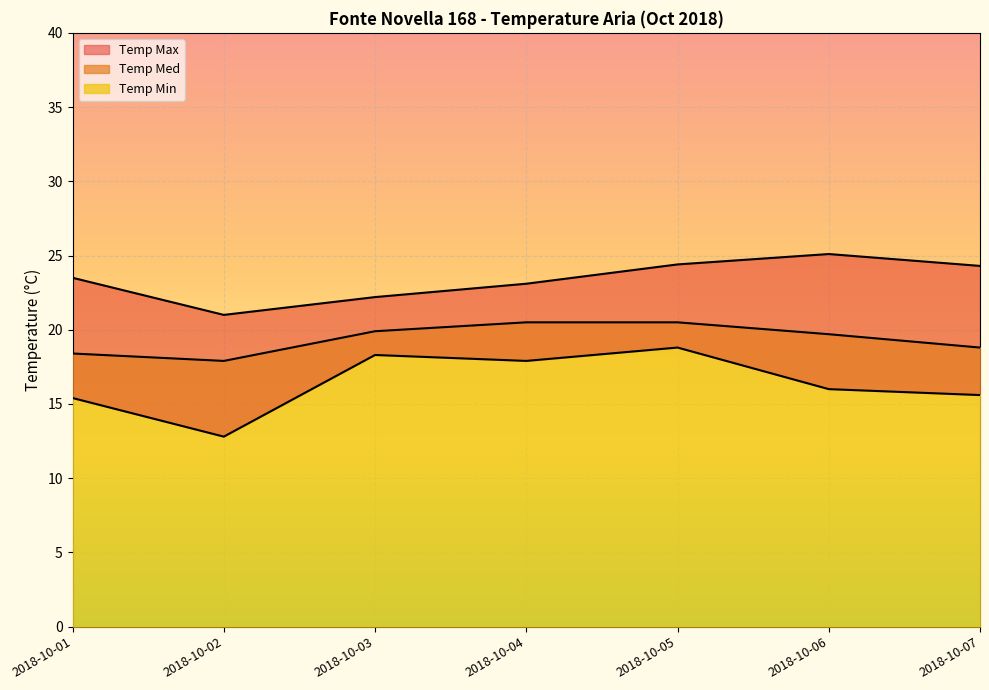

Which series has the largest range (max minus min)?

Temp Min